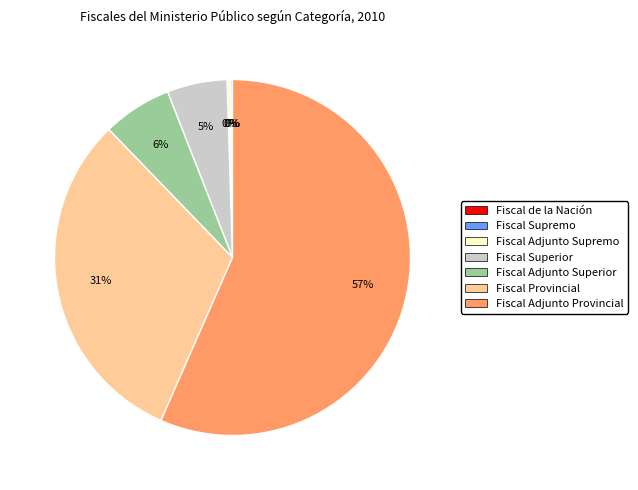

Is it true that Fiscal Adjunto Superior is 6% of the pie?

True